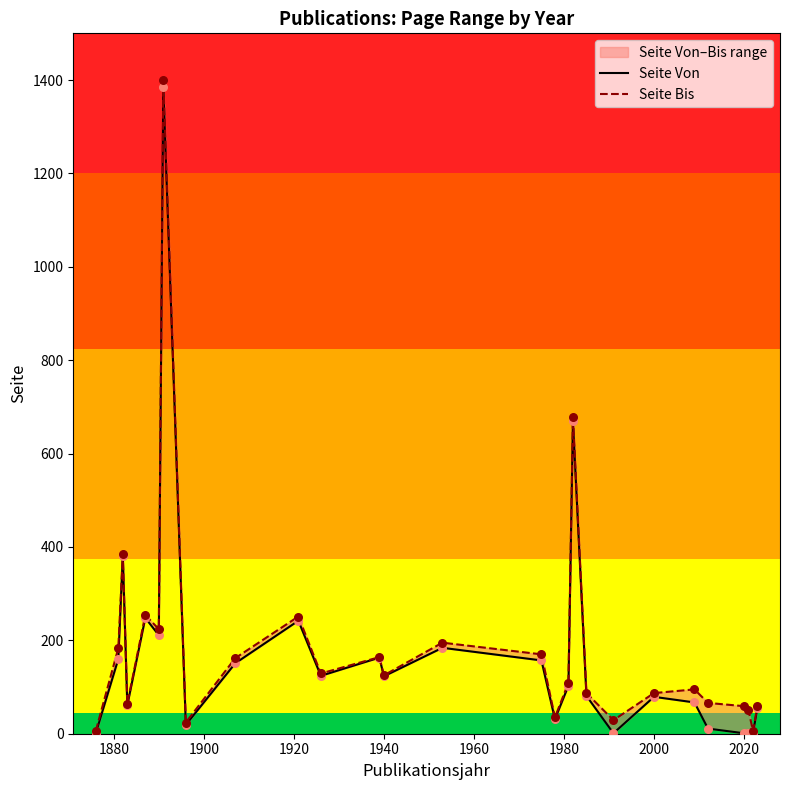

What are all the series names shown in the legend?

Seite Von, Seite Bis